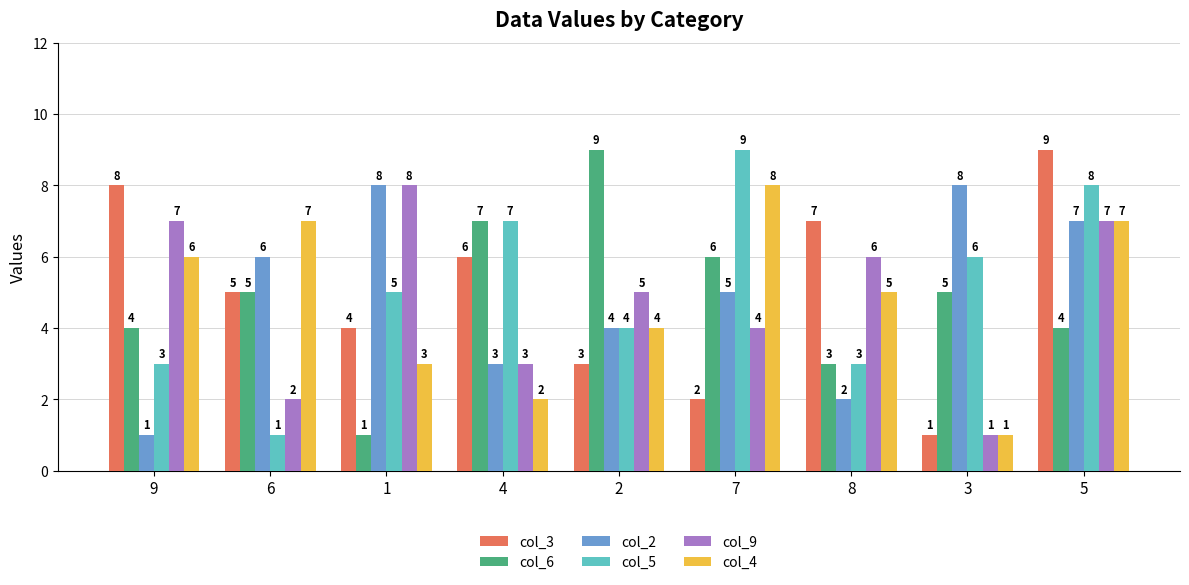

What is the approximate value of col_2 at 7?

5